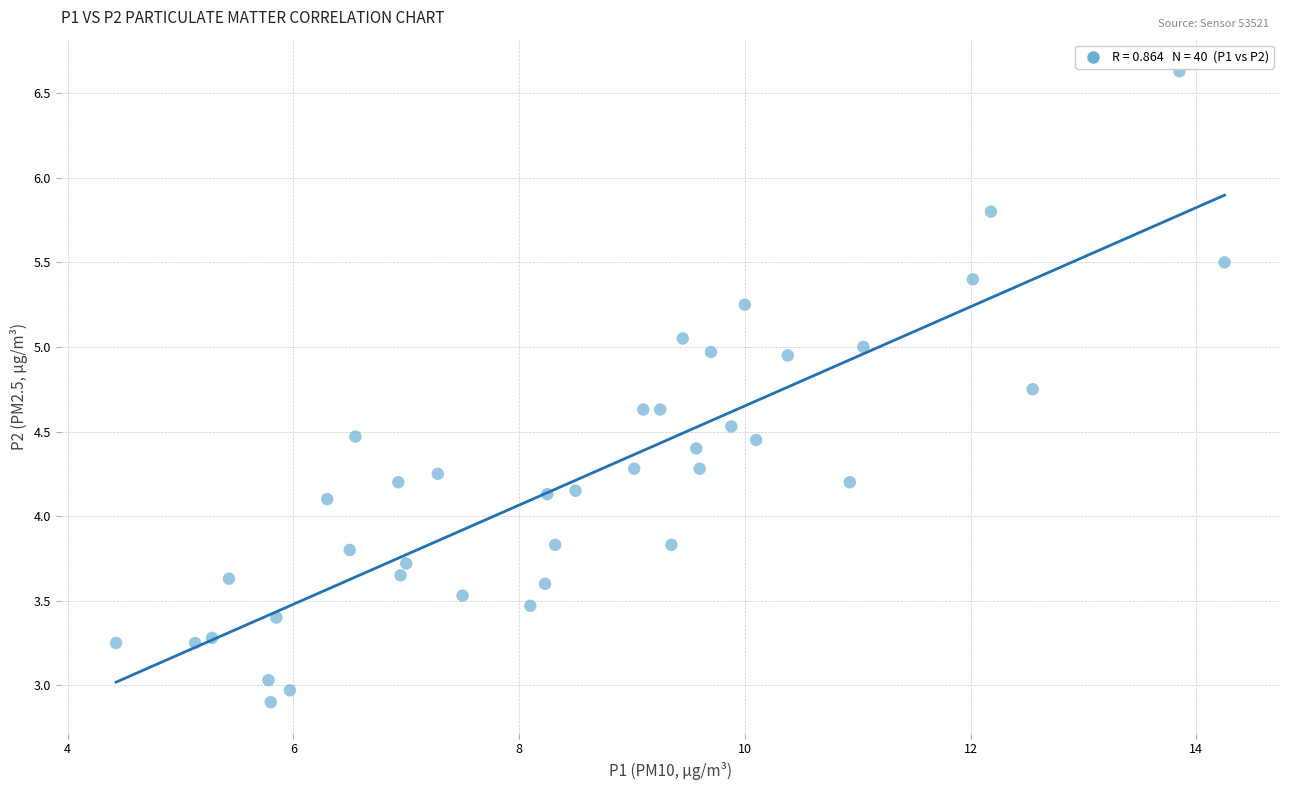

What is the range of Y values (max minus min)?

3.7